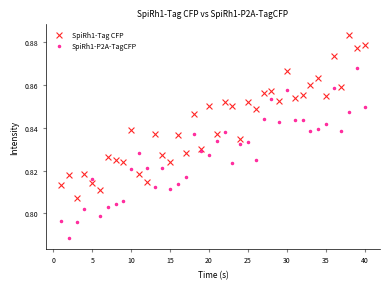

Which series has the widest spread of Y values?

SpiRh1-P2A-TagCFP